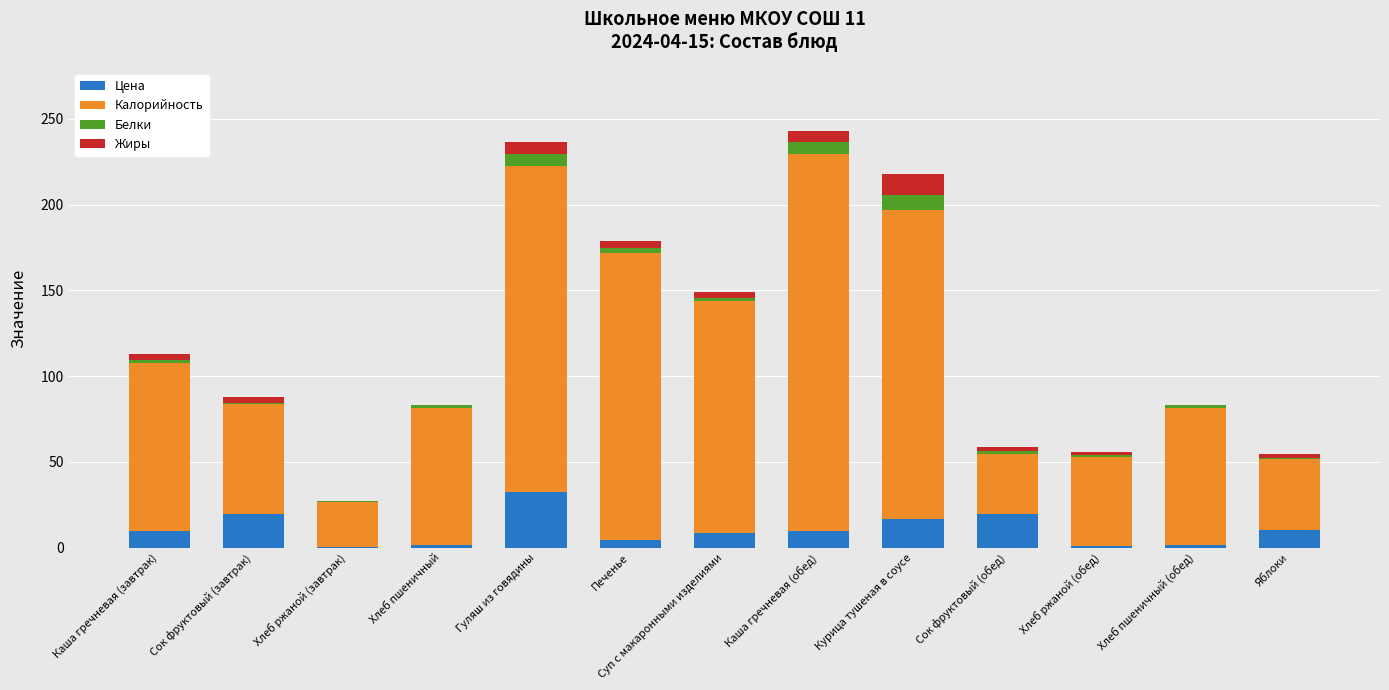

What is the maximum value for Цена?

32.6